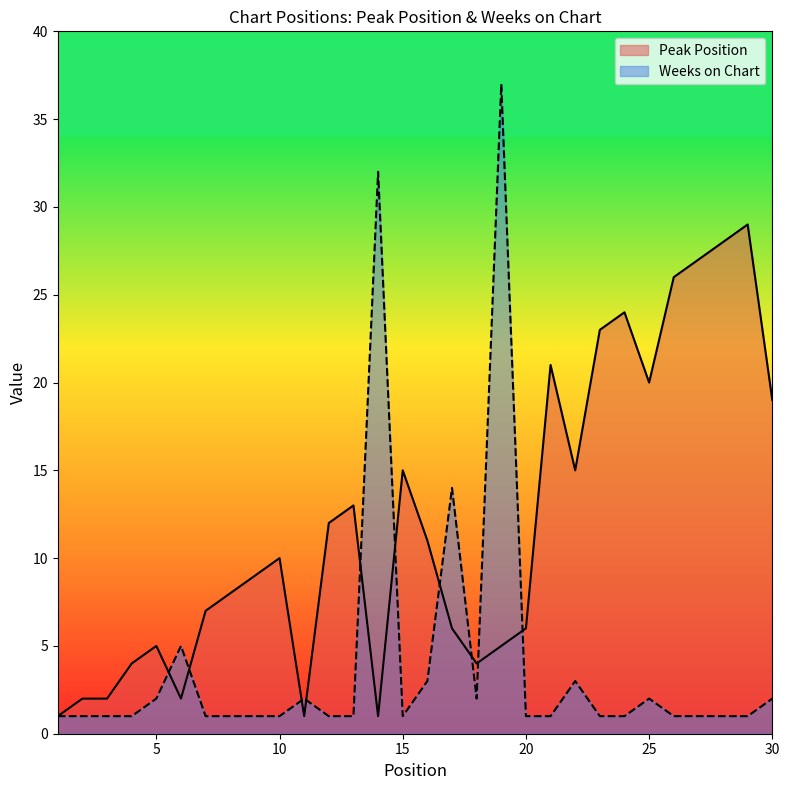

Which series ends up on top after the final intersection of Weeks on Chart and Peak Position?

Peak Position